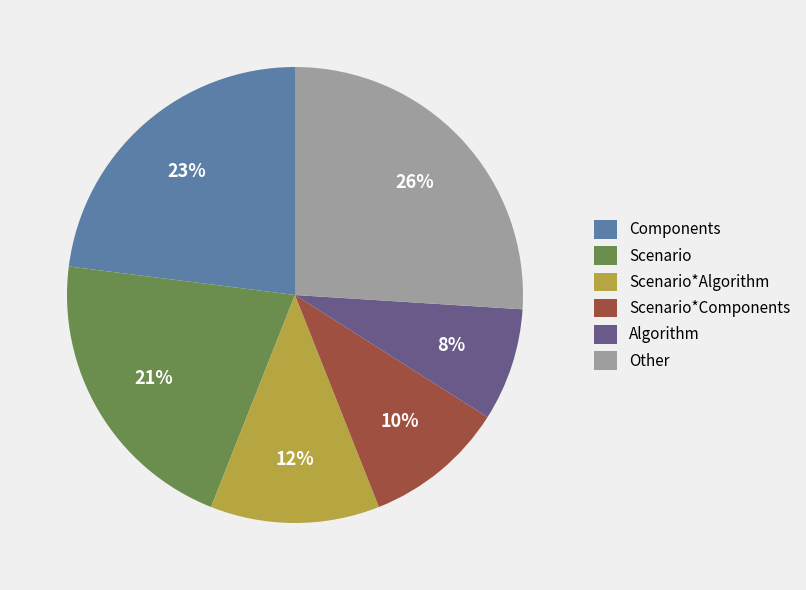

How many slices are in this pie chart?

6